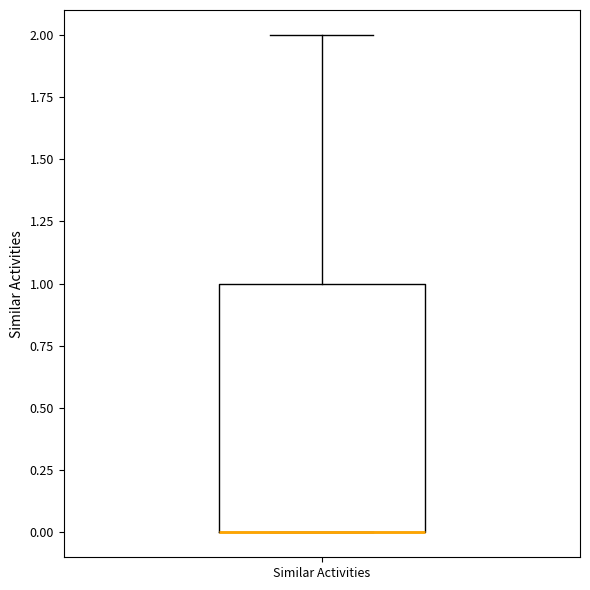

Transcribe this box plot: give where the median line is, the range the box spans, and where the two whiskers end, as read against the y-axis. The values are not printed on the chart, so give them approximately, as read against the axis.

median 0 (drawn on the box's lower edge), box 0 to 1, whiskers 0 to 2